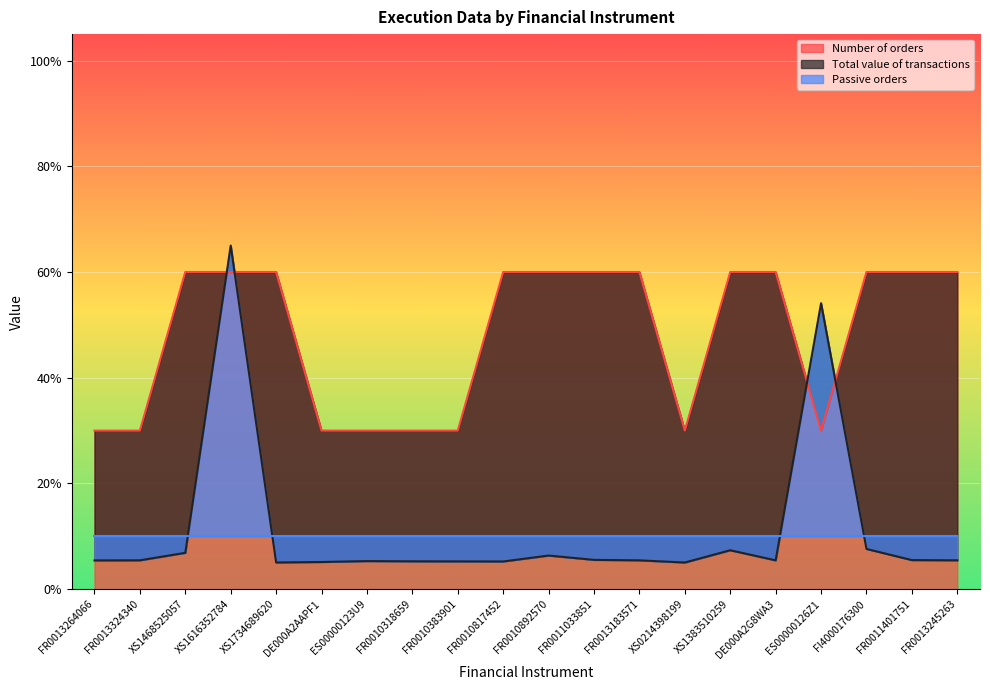

Between FR0011033851 and FR0013245263, which is larger?

FR0011033851